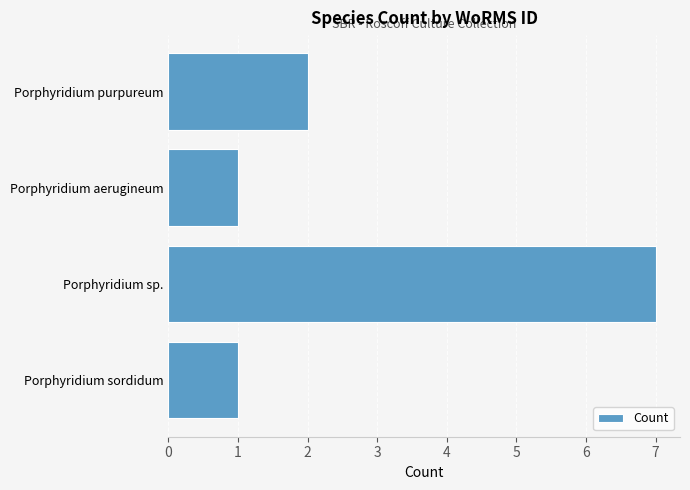

Which category has the highest value across all series?

Porphyridium sp.